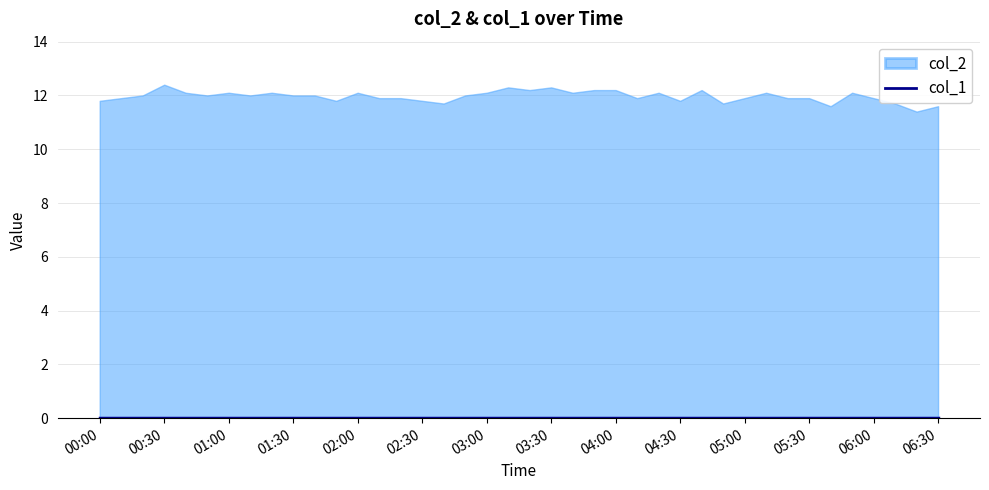

At 2023/10/11 03:00:00, list the series in order from smallest to largest.

col_1, col_2